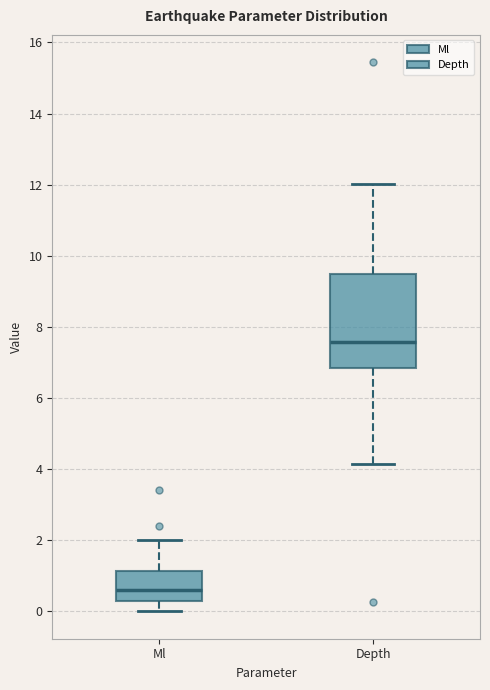

Comparing the boxes themselves (not the whiskers), which one is the tallest?

Depth